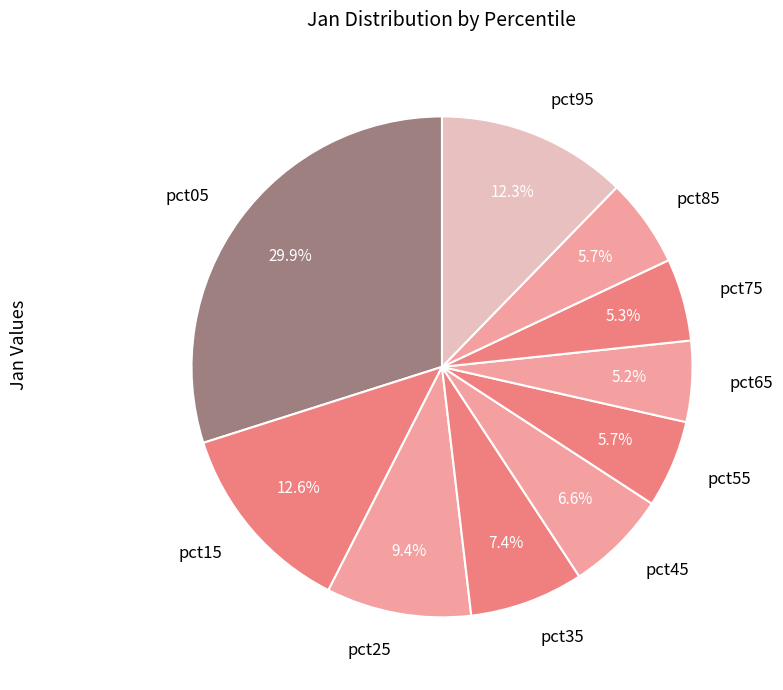

To the nearest percent, what is the average slice percentage?

10%